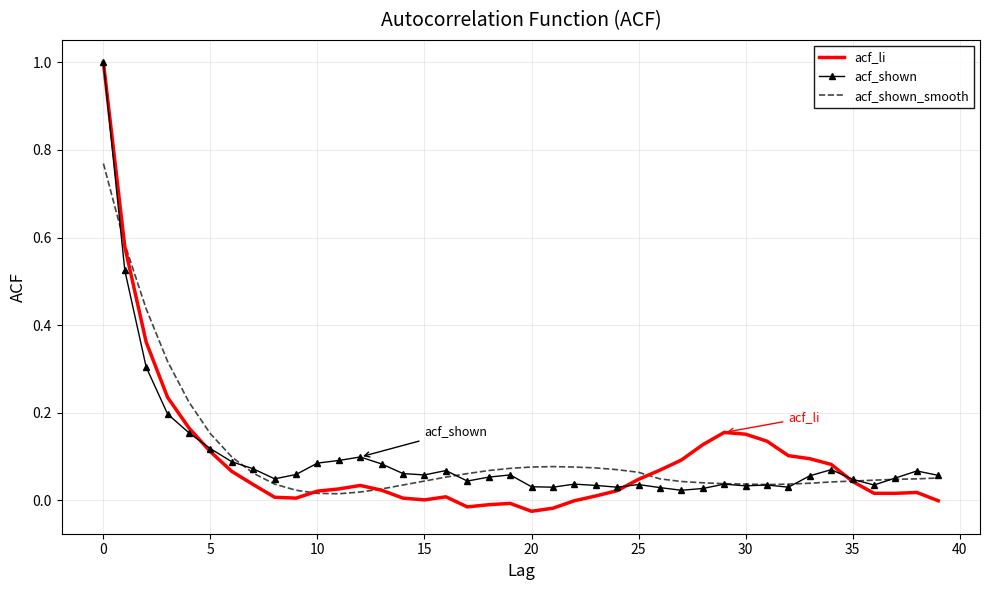

At how many categories does at least one series exceed 0?

40